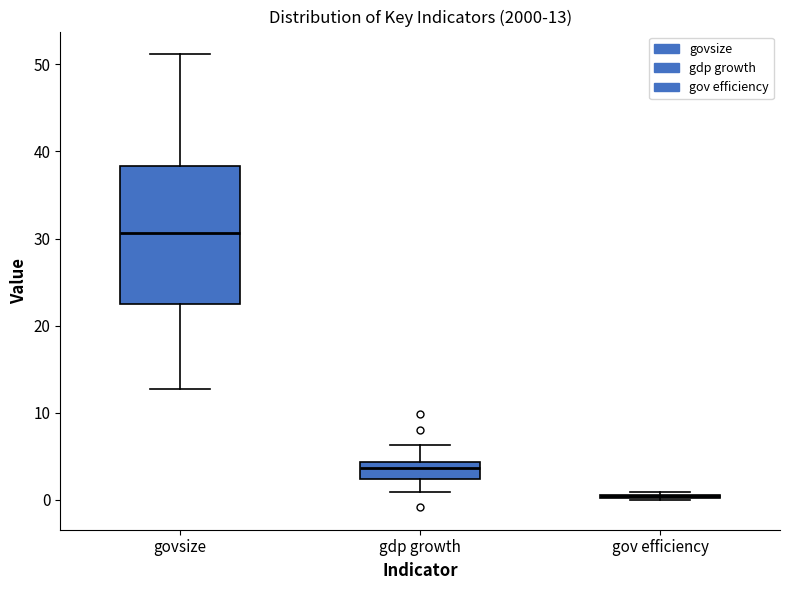

Which box is the tallest, from its lower edge to its upper edge?

govsize